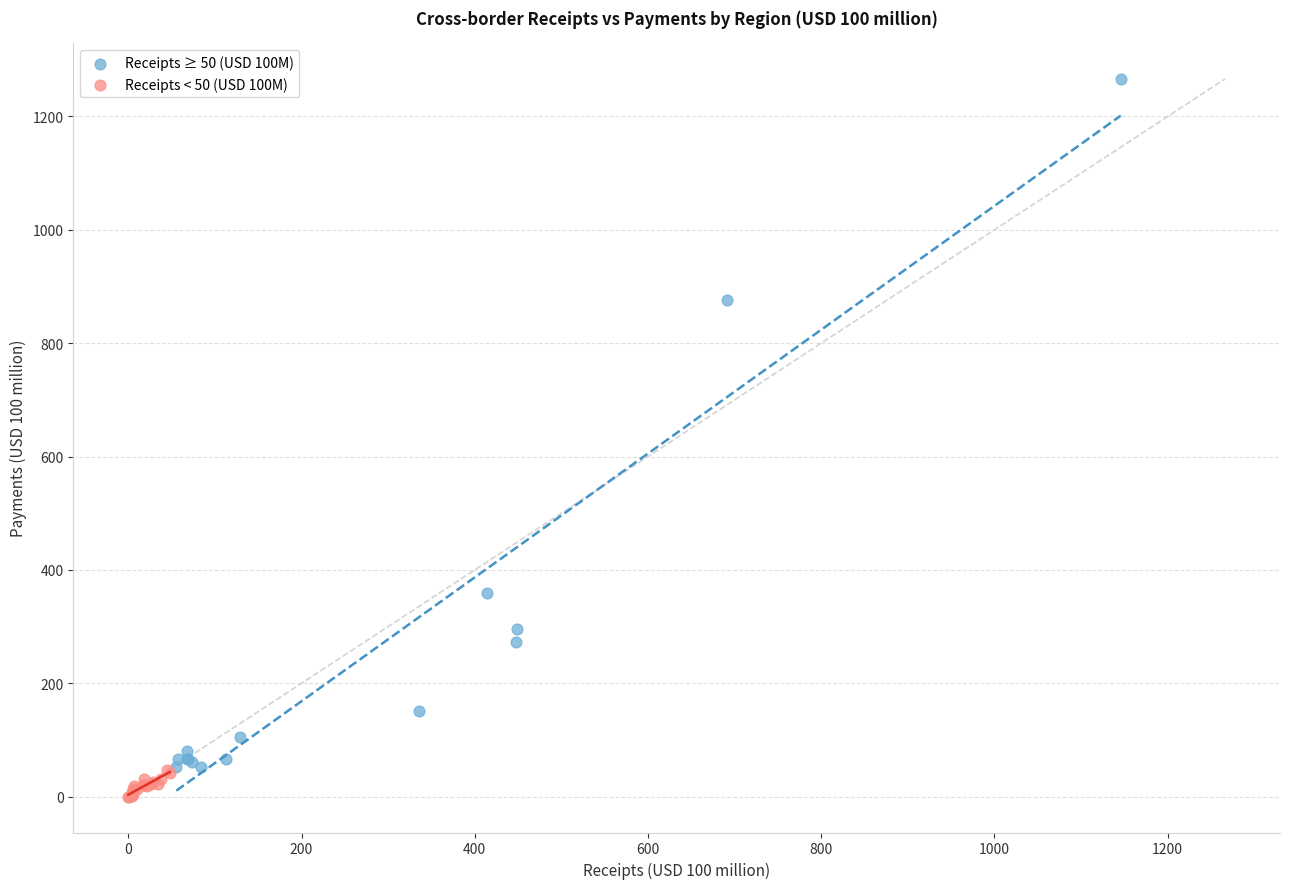

Which series contains the lowest Y value?

Receipts < 50 (USD 100M)